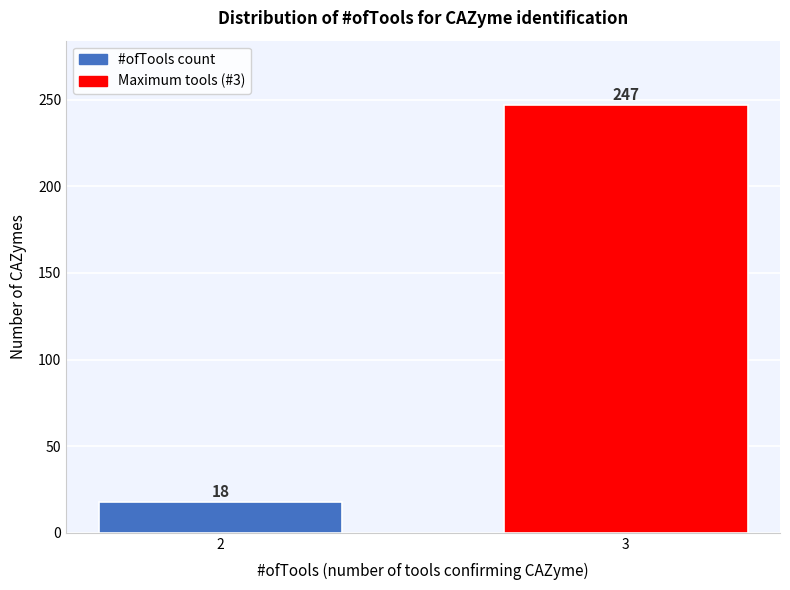

Reading right to left, transcribe all the data shown in this chart.

247	18